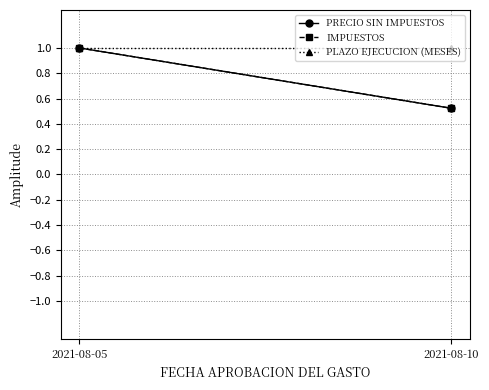

List the labels in order of IMPUESTOS value, smallest first.

2021-08-10, 2021-08-05